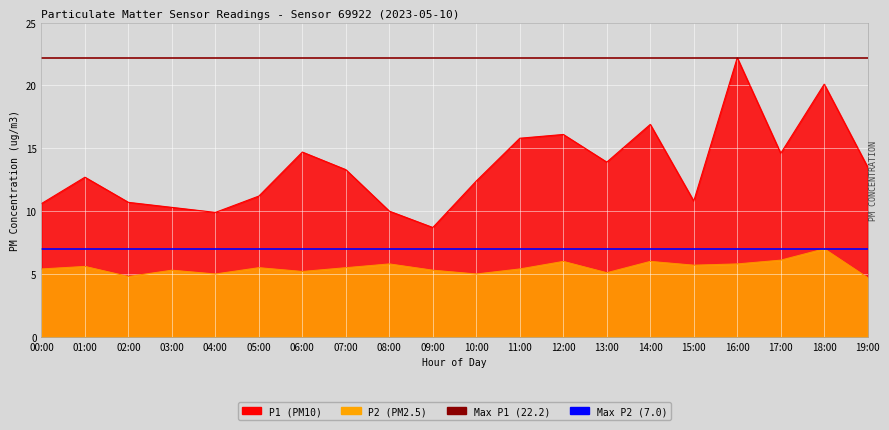

What position from the right is 01:00?

1